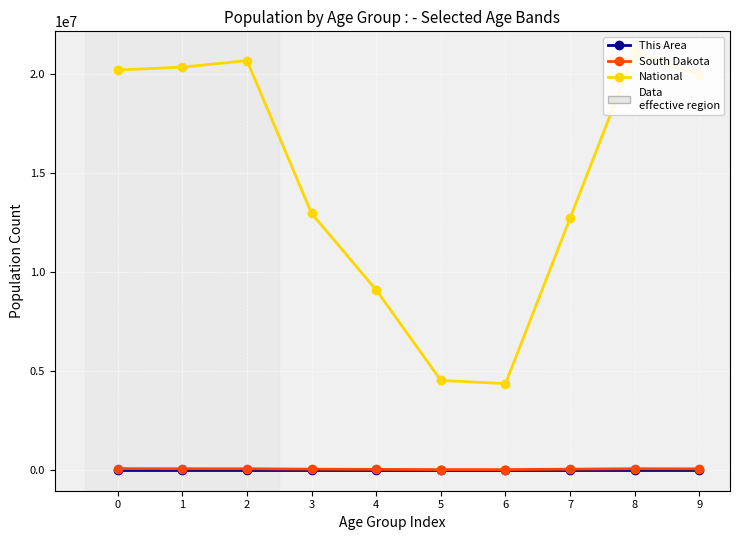

At 2, list the series in order from largest to smallest.

National, South Dakota, This Area